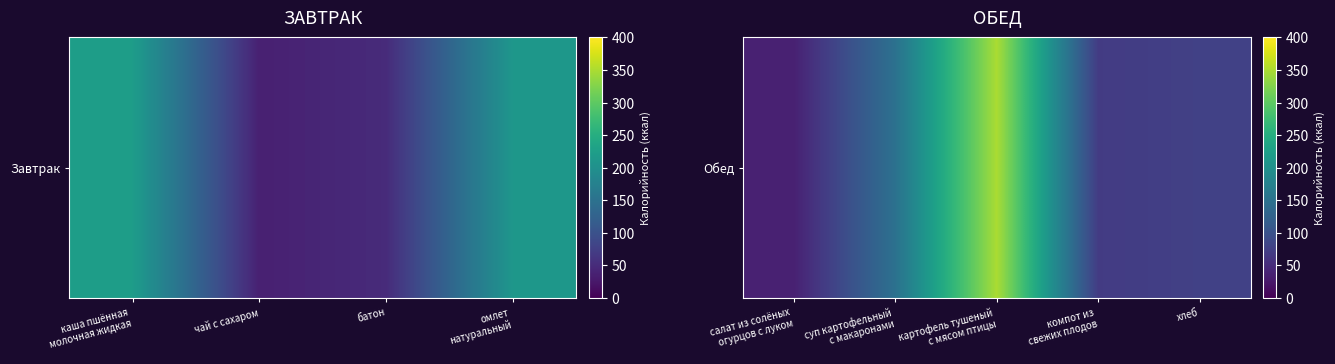

Approximately how many times larger is the value at хлеб compared to компот из свежих плодов?

1.1